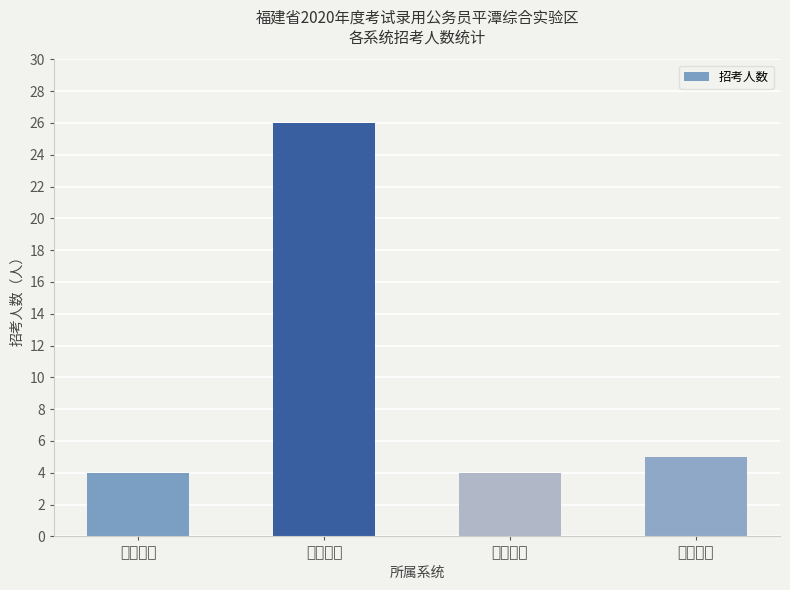

Approximately how many times larger is the value at 行政机关 compared to 公安系统?

6.5